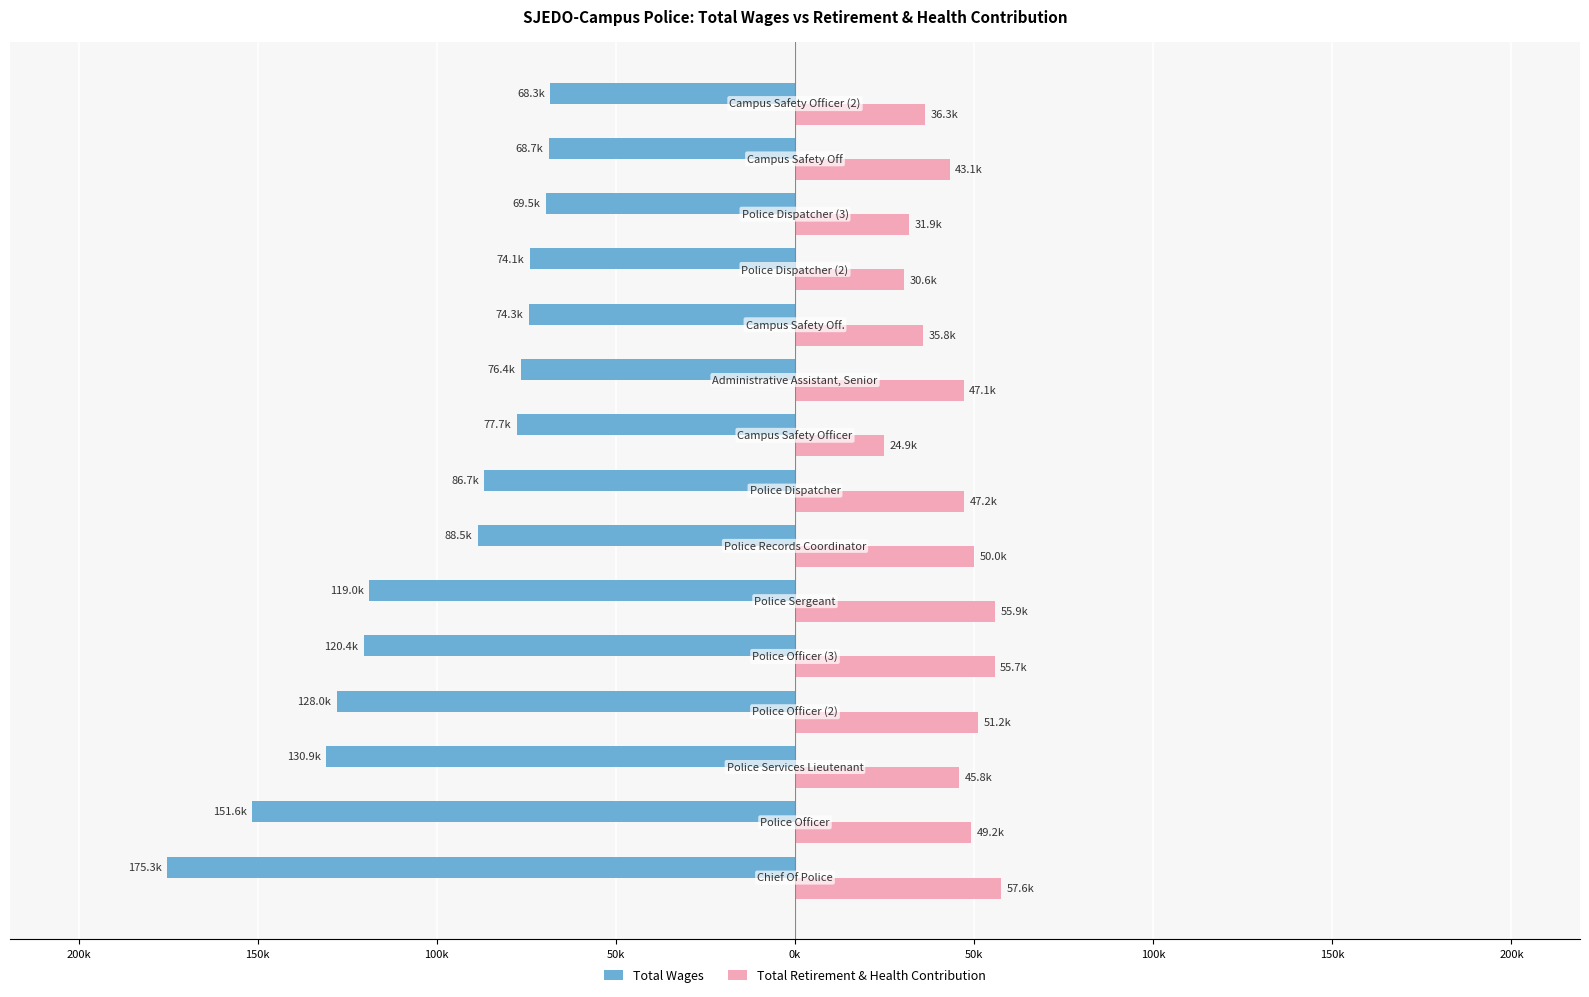

What is the maximum value for Total Wages?

-68308